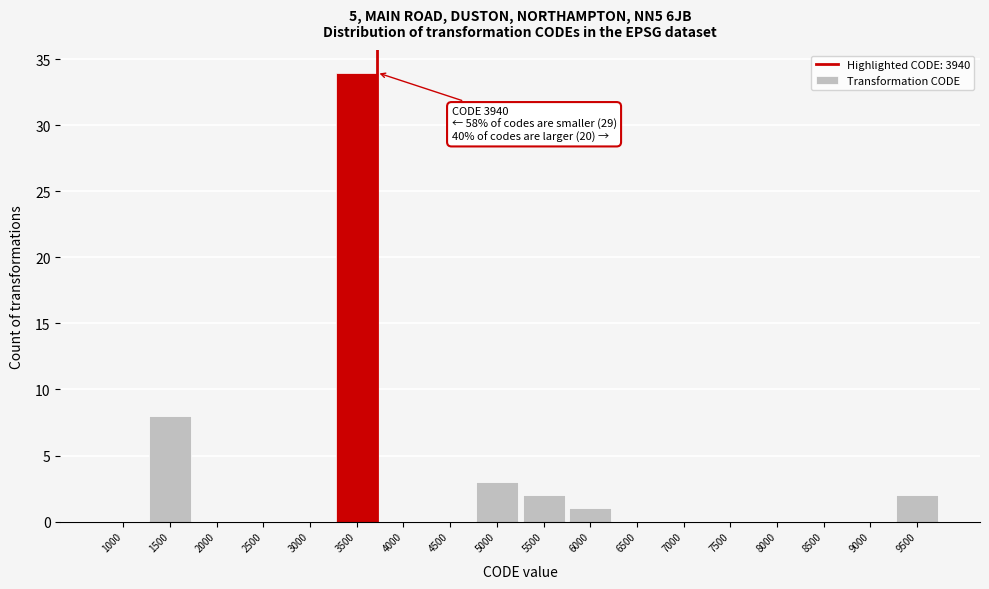

Reading right to left, extract all data points from this chart.

9500=2	9000=0	8500=0	8000=0	7500=0	7000=0	6500=0	6000=1	5500=2	5000=3	4500=0	4000=0	3500=34	3000=0	2500=0	2000=0	1500=8	1000=0